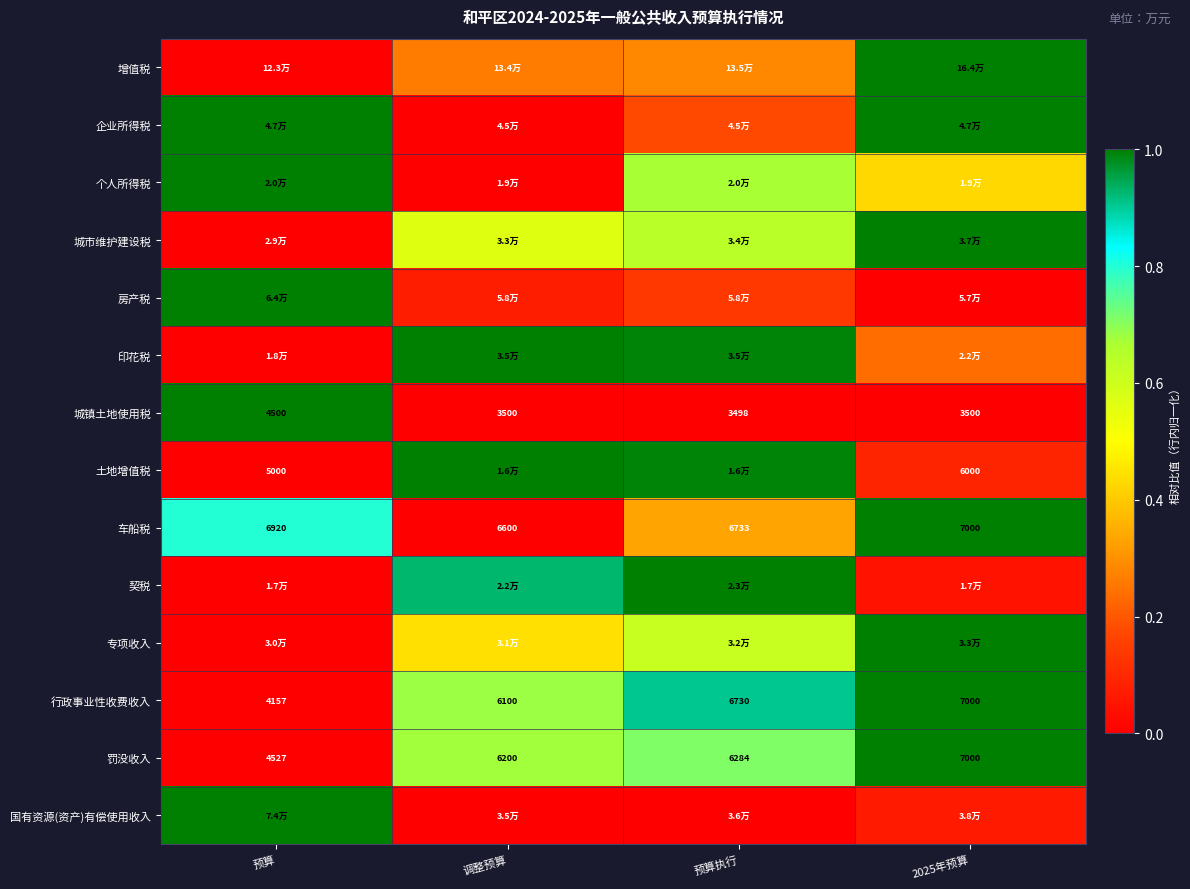

Where is 罚没收入 nearest to the value 5763?

调整预算